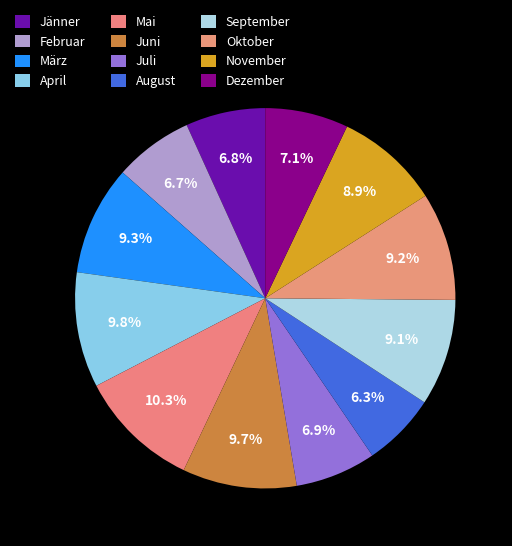

To the nearest percent, what portion does Juli represent?

7%